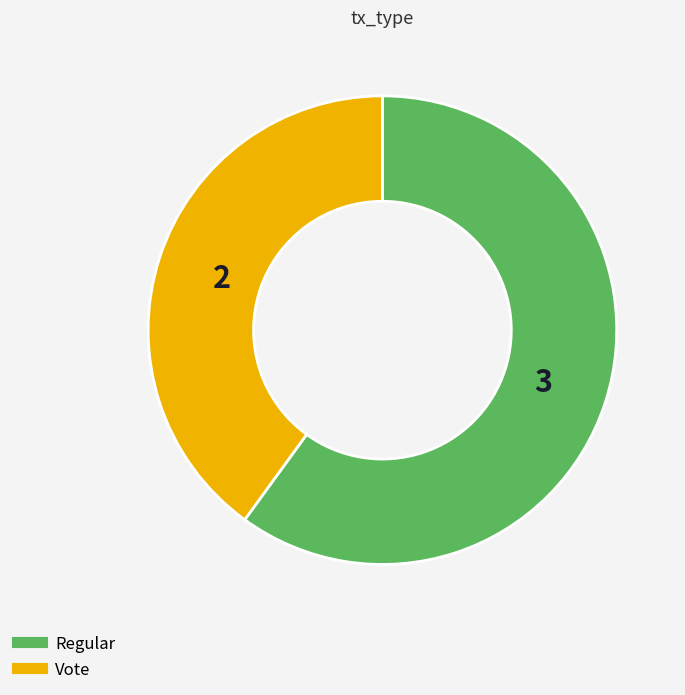

Rank the categories by value from lowest to highest.

Vote, Regular